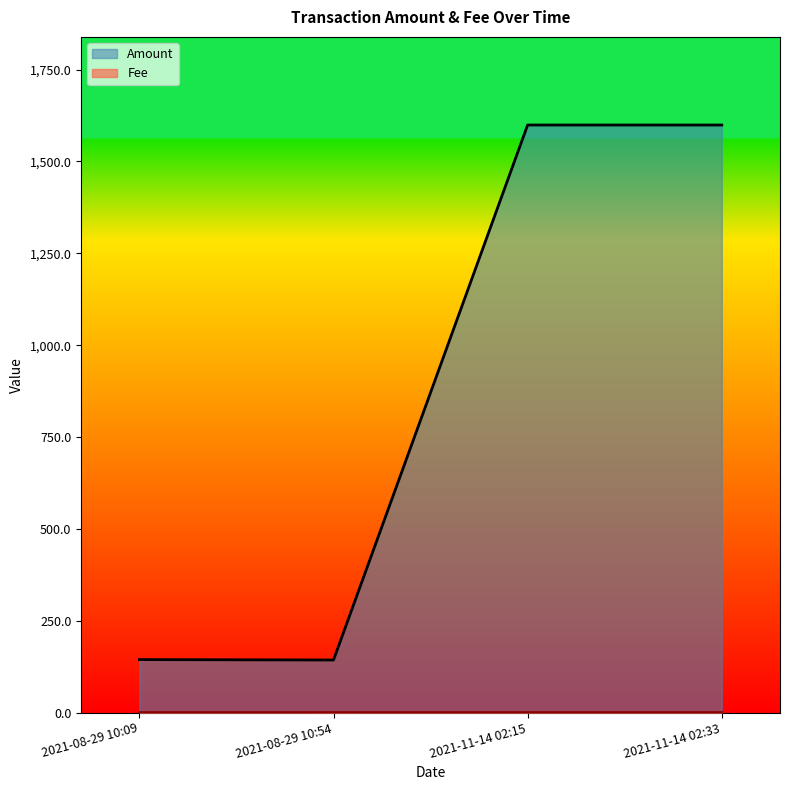

What is the maximum value for Amount?

1599.1